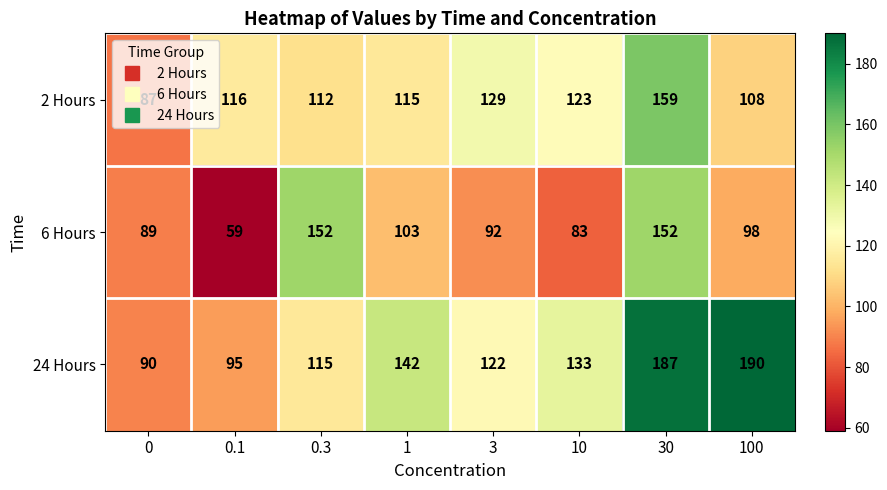

What is the total value across all series at 0.3?

379